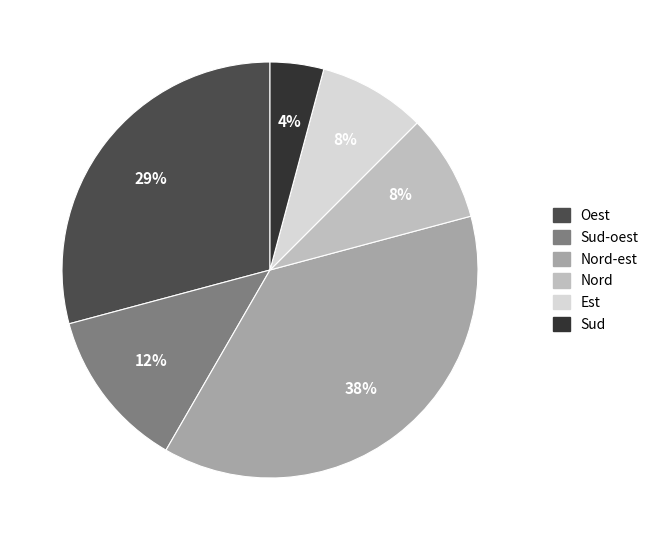

To the nearest percent, what is the average slice percentage?

17%